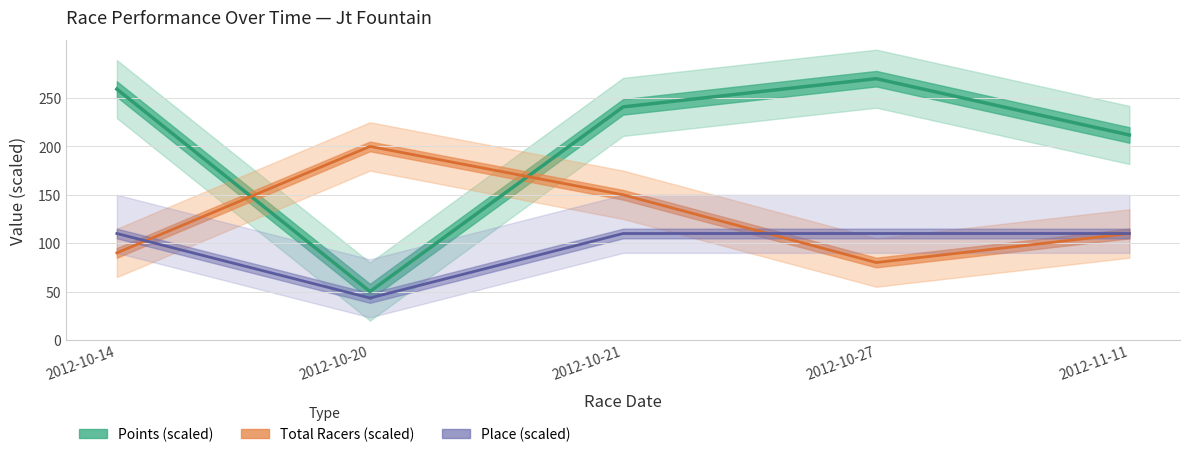

Which has a higher value, 2012-10-27 or 2012-11-11?

2012-10-27